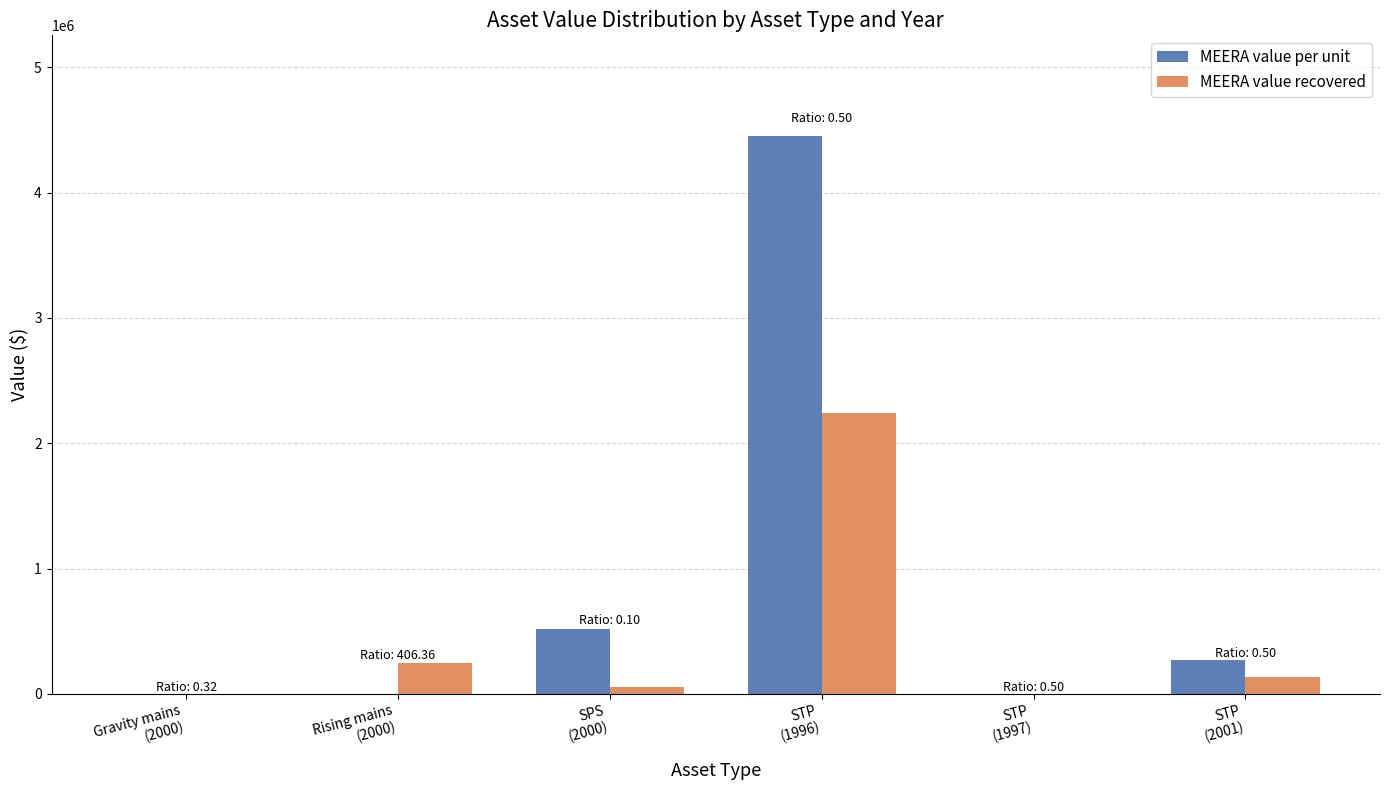

What is the average value of the MEERA value recovered series?

446390.2